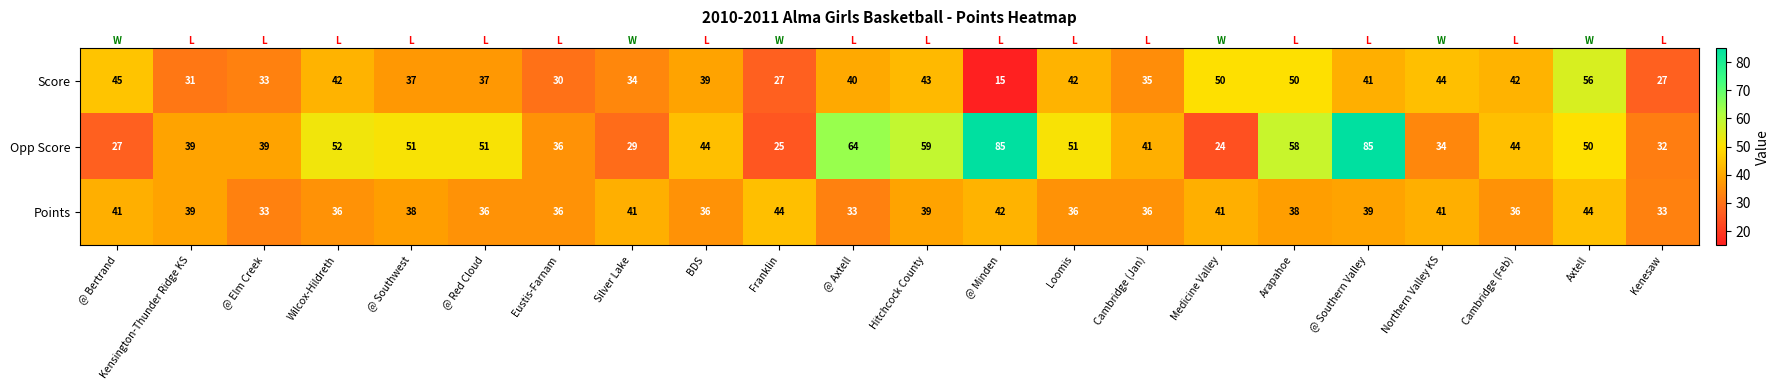

What is the greatest value displayed?

85